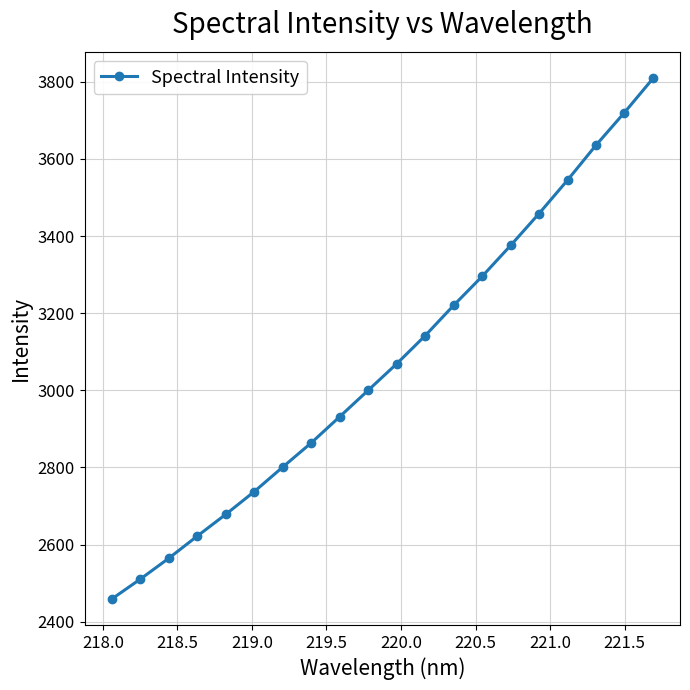

What is the minimum value shown in the chart?

2458.8